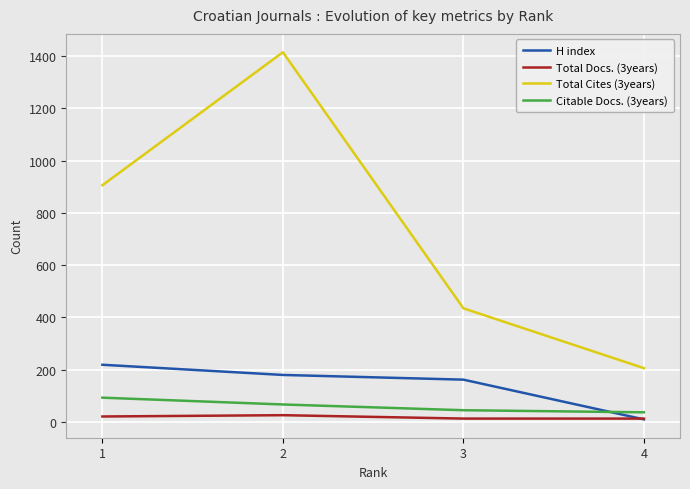

True or false: Total Cites (3years) and Total Docs. (3years) intersect in this chart.

False